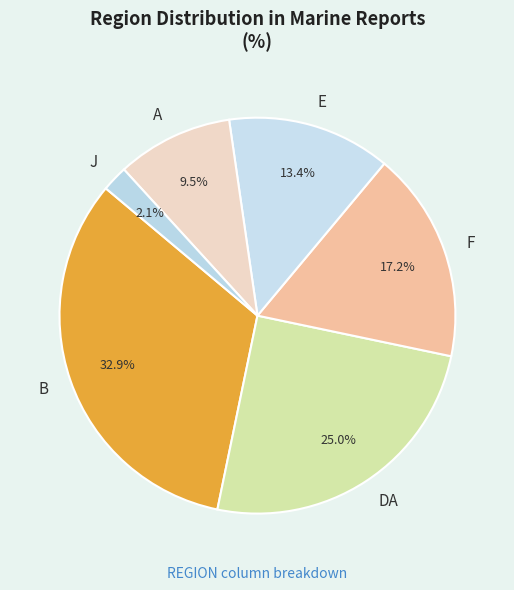

Does A represent more than half of the total?

No